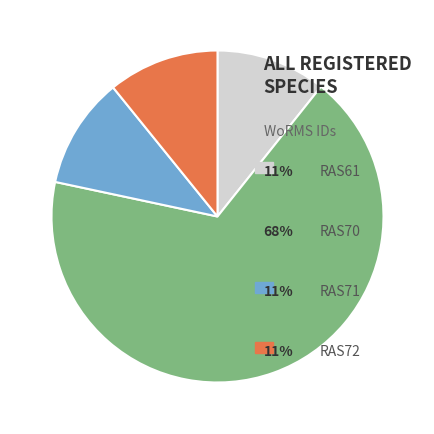

Is there any slice that represents more than half of the pie?

Yes